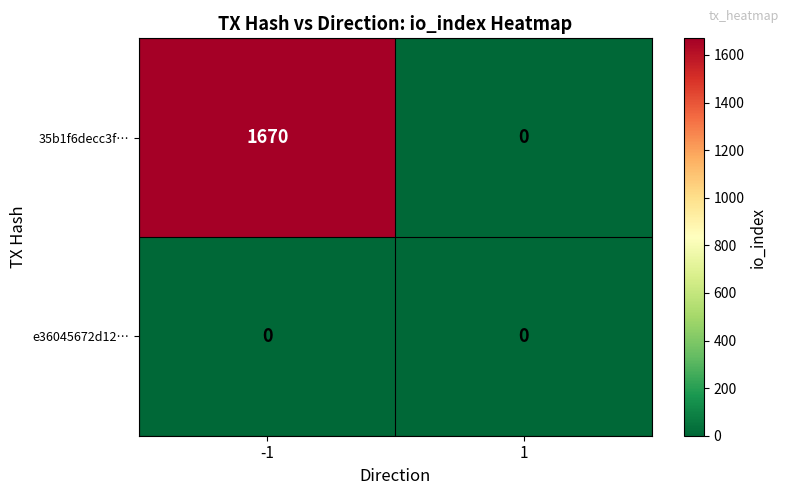

How many distinct data groups are displayed?

2